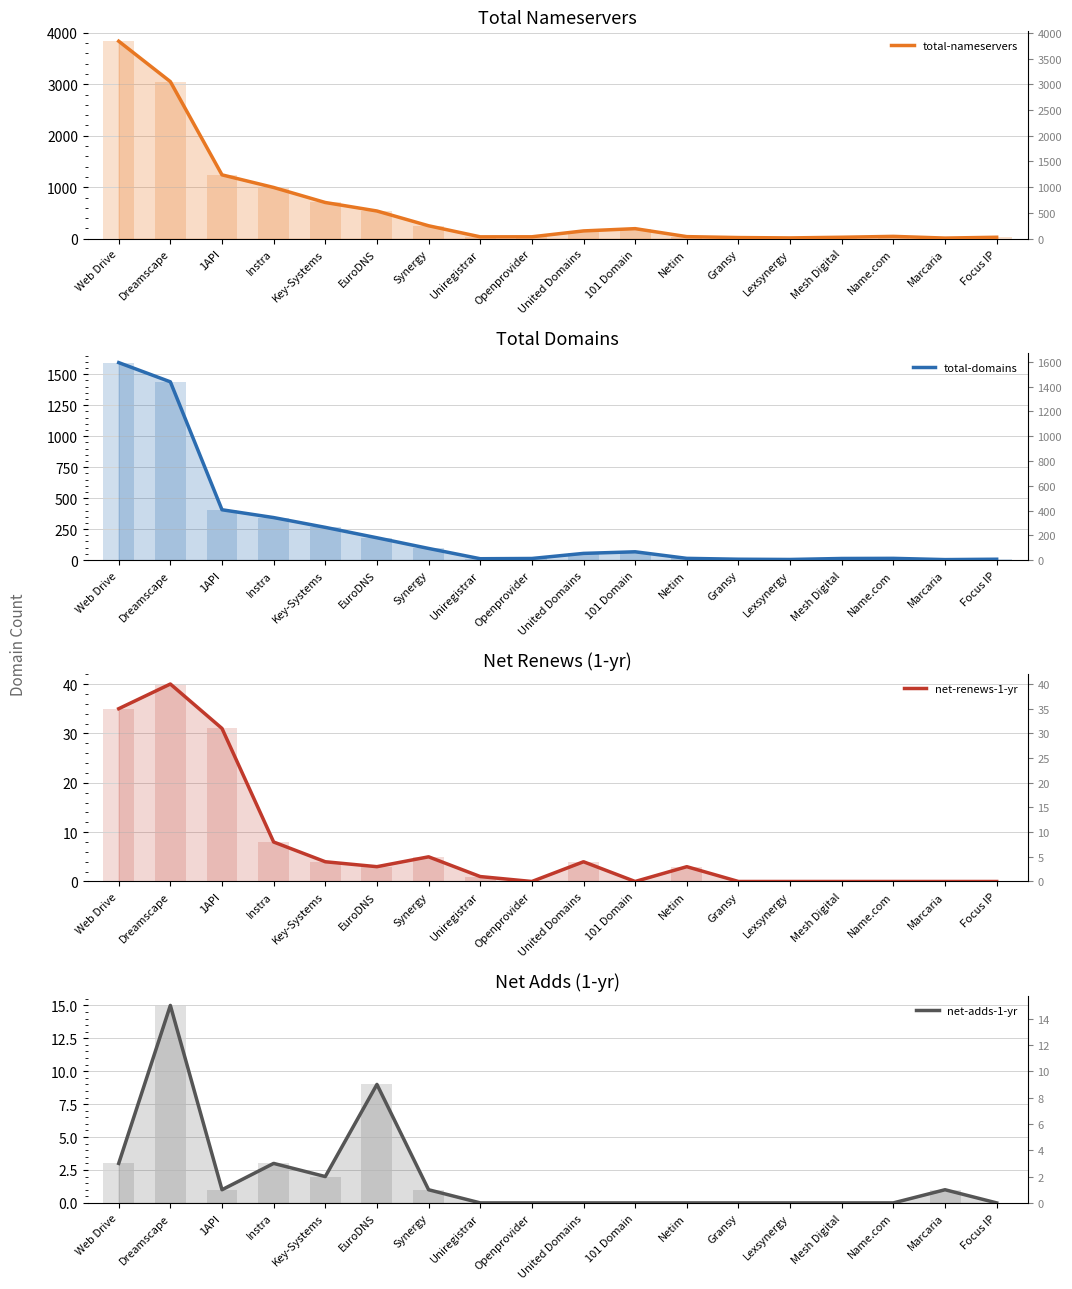

How many positive values does the net-renews-1-yr series have?

10